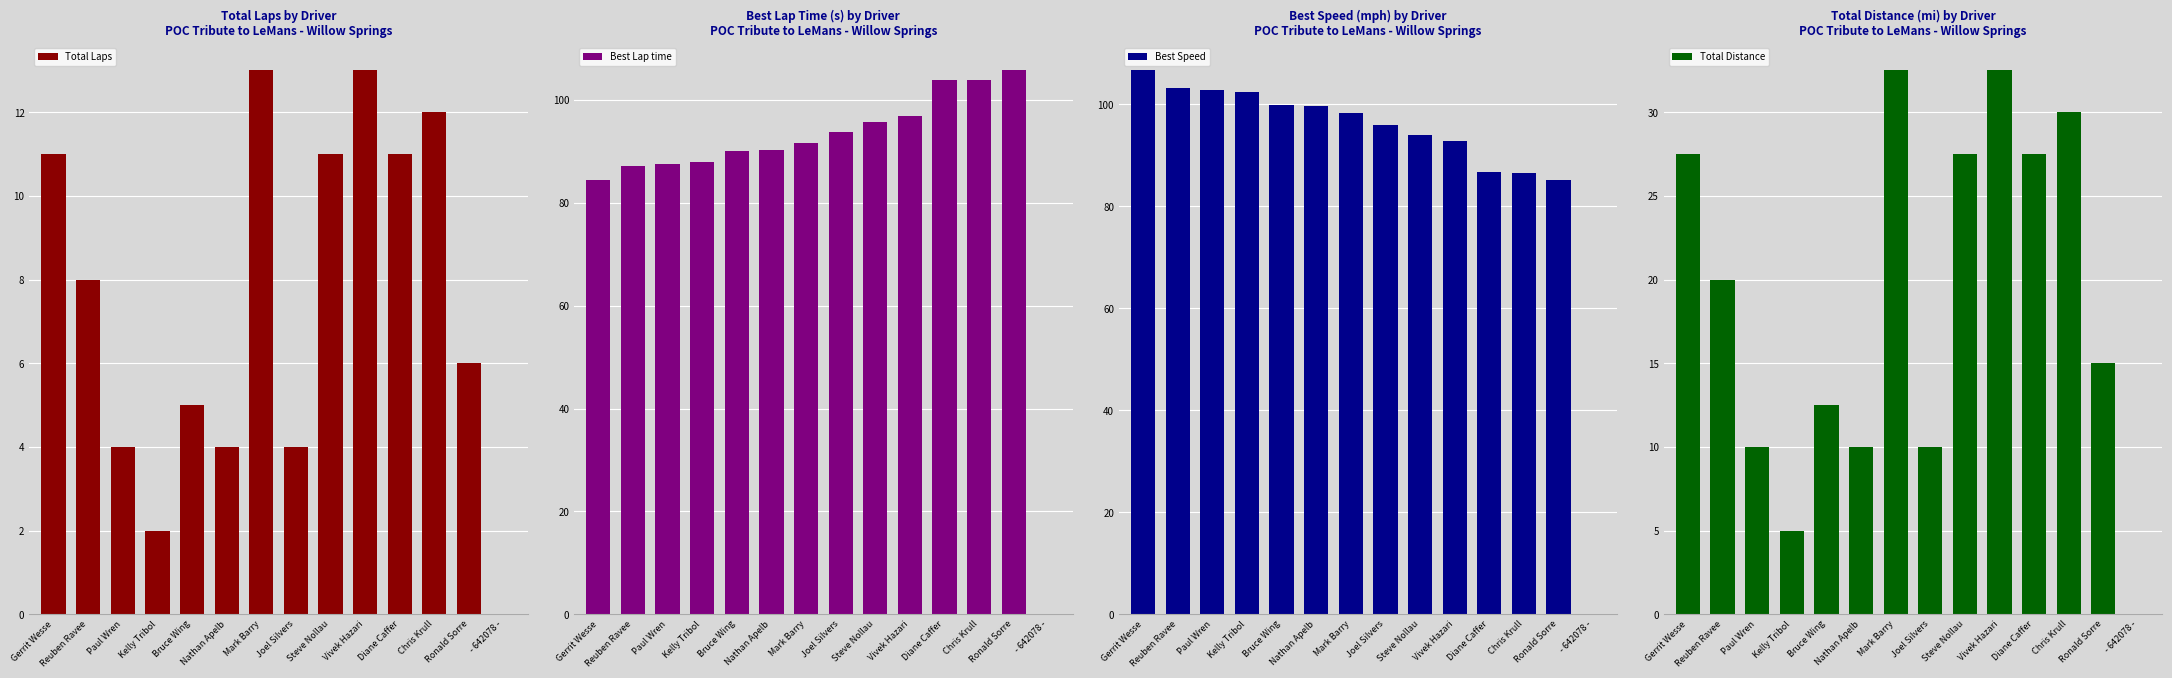

The value of Best Speed at Kelly Tribol is 58.5. True or false?

False